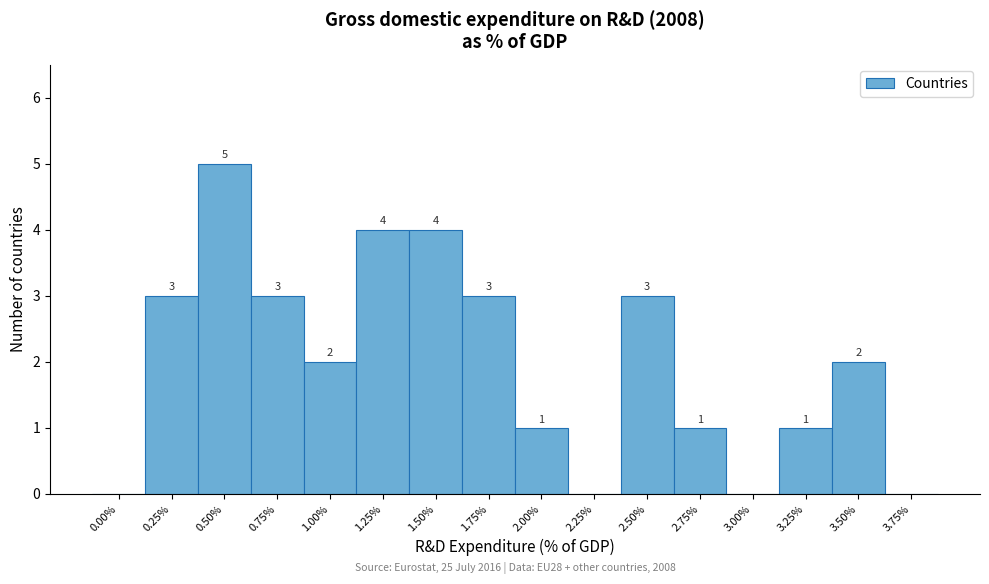

Reading left to right, list all the values displayed in this chart.

0.00%=0	0.25%=3	0.50%=5	0.75%=3	1.00%=2	1.25%=4	1.50%=4	1.75%=3	2.00%=1	2.25%=0	2.50%=3	2.75%=1	3.00%=0	3.25%=1	3.50%=2	3.75%=0